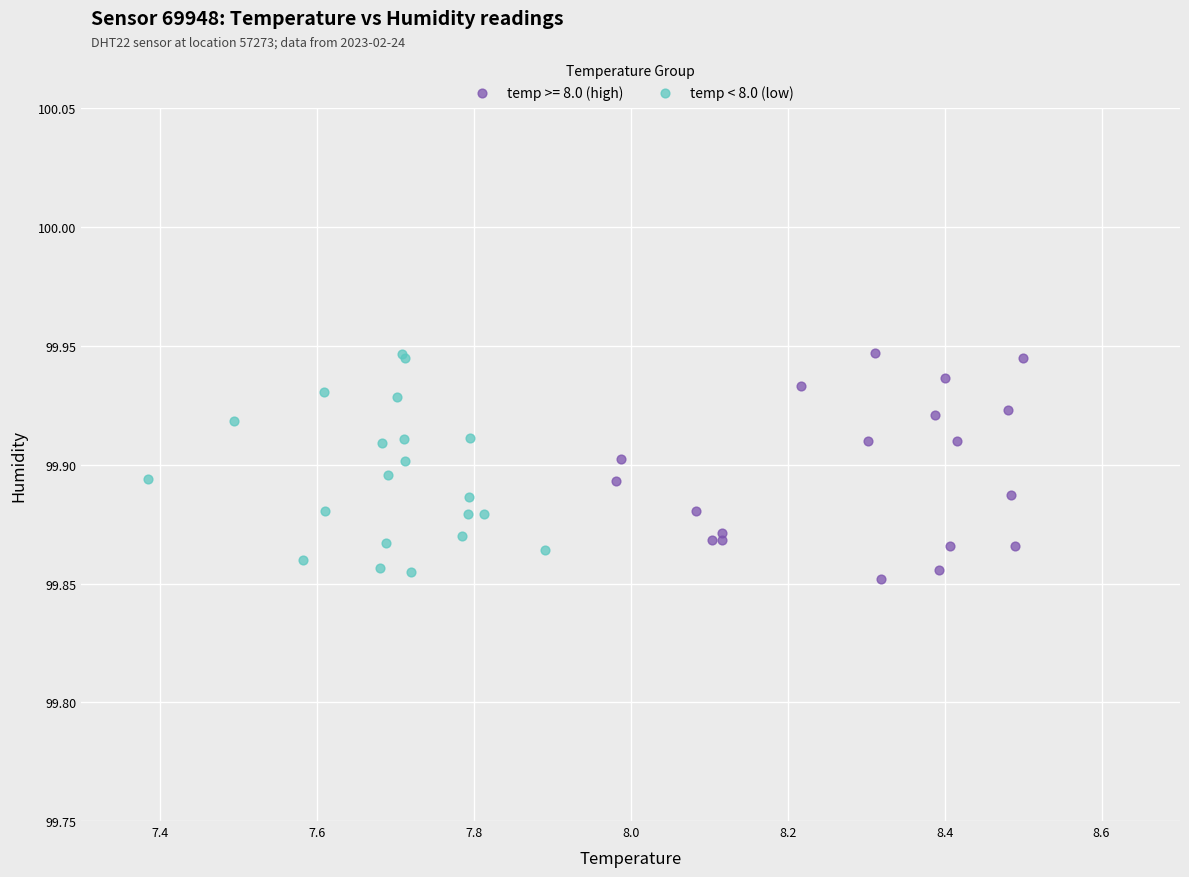

What are all the series names shown in the legend?

temp >= 8.0 (high), temp < 8.0 (low)